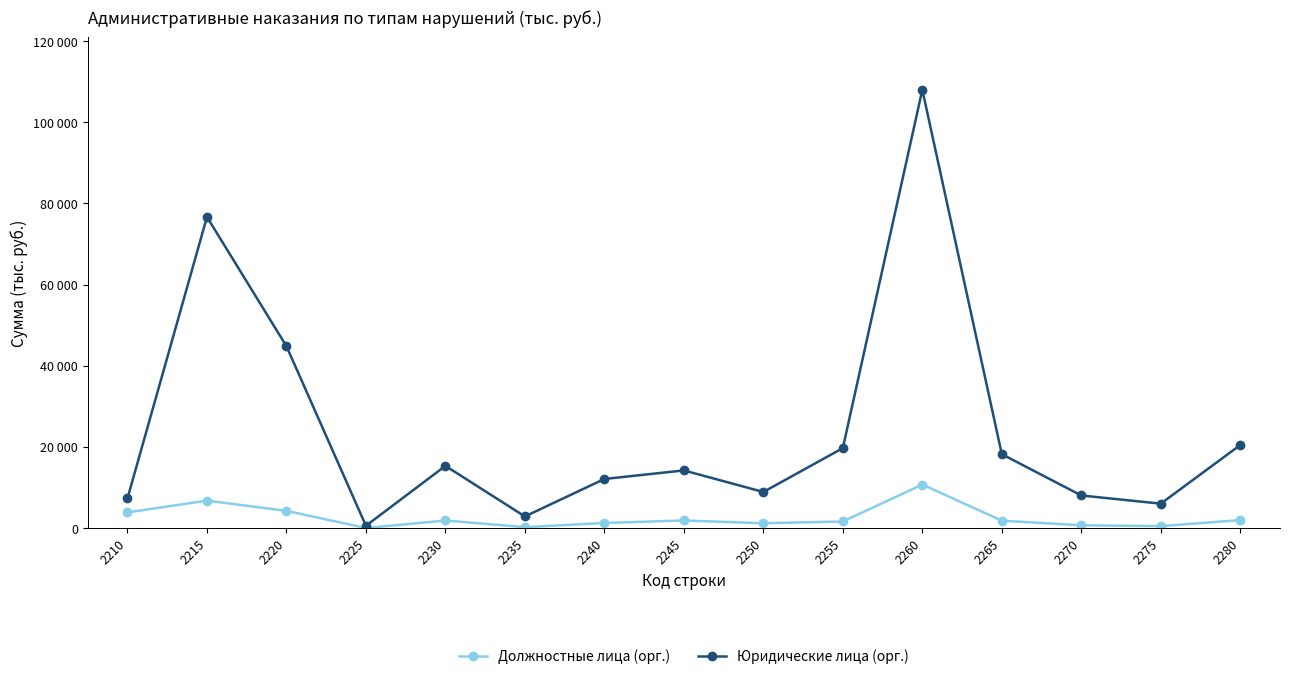

Between 2210 and 2270, which series saw the biggest shift?

Должностные лица (орг.)